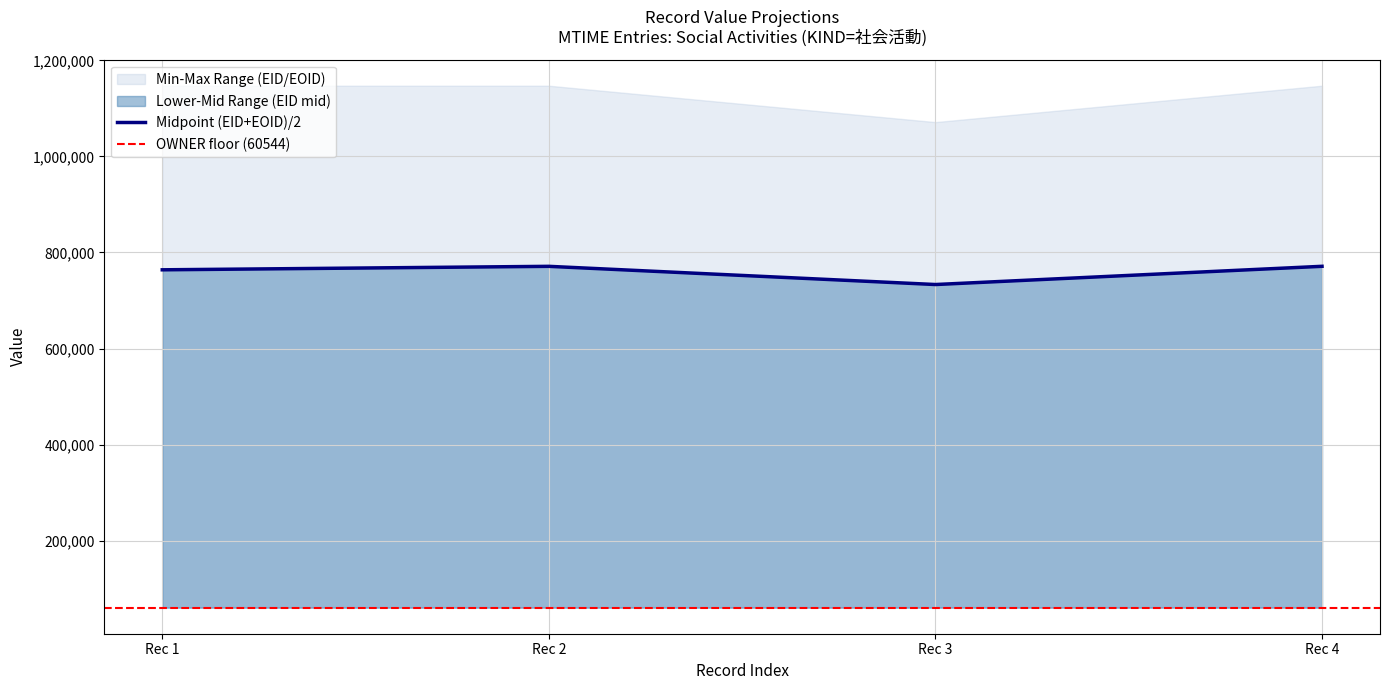

Where is the first local maximum for Midpoint (EID+EOID)/2?

Rec 2